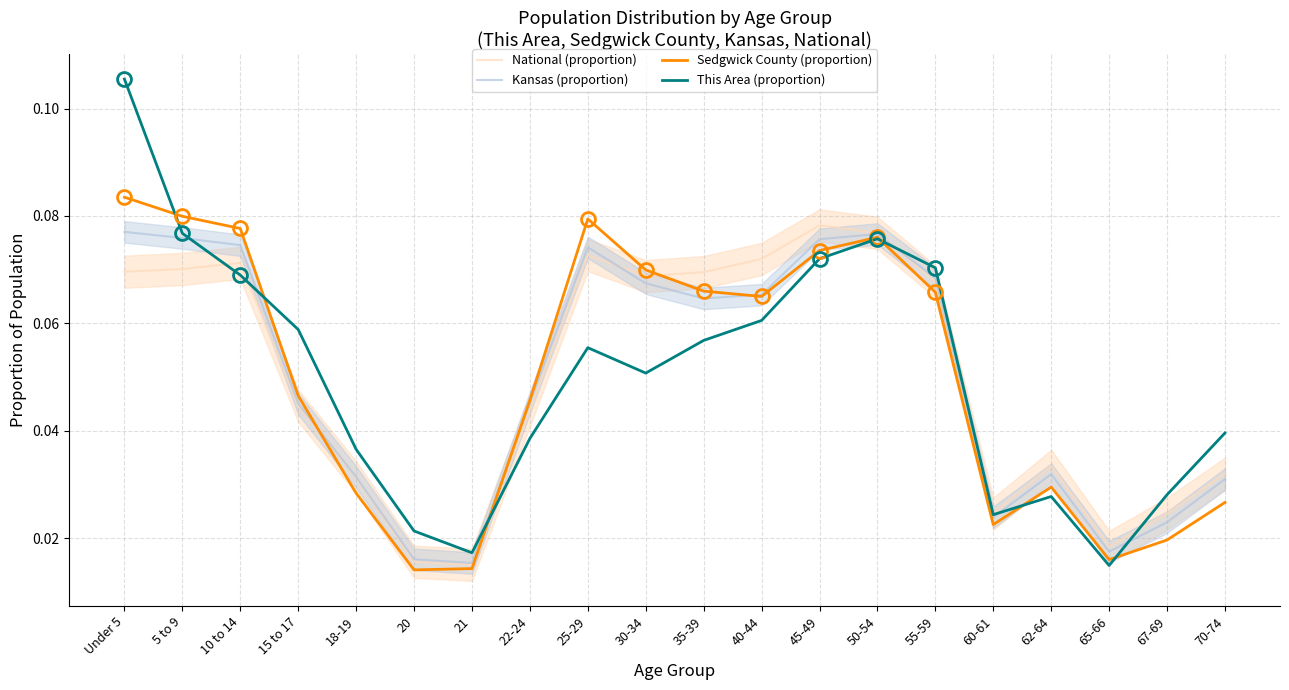

At which category does Sedgwick County (proportion) reach its first local peak?

25-29